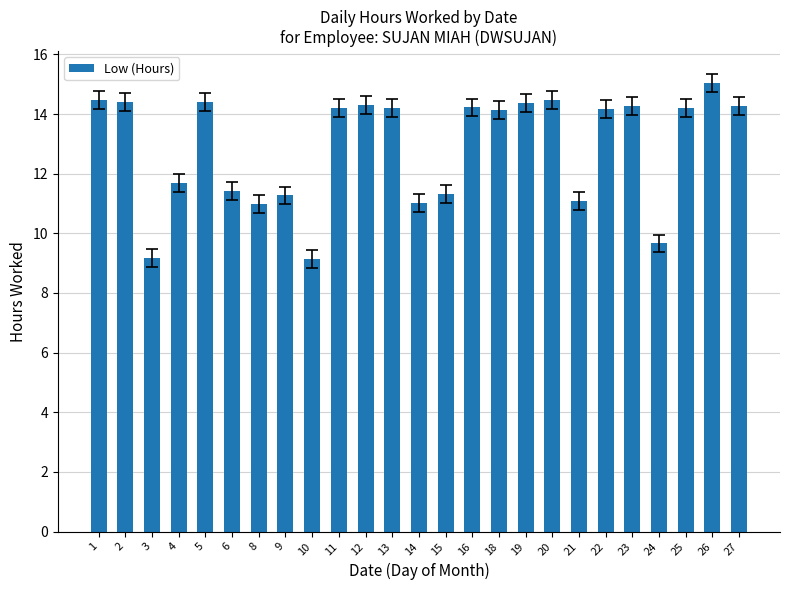

True or false: the data shows 2.6 at 15.

False